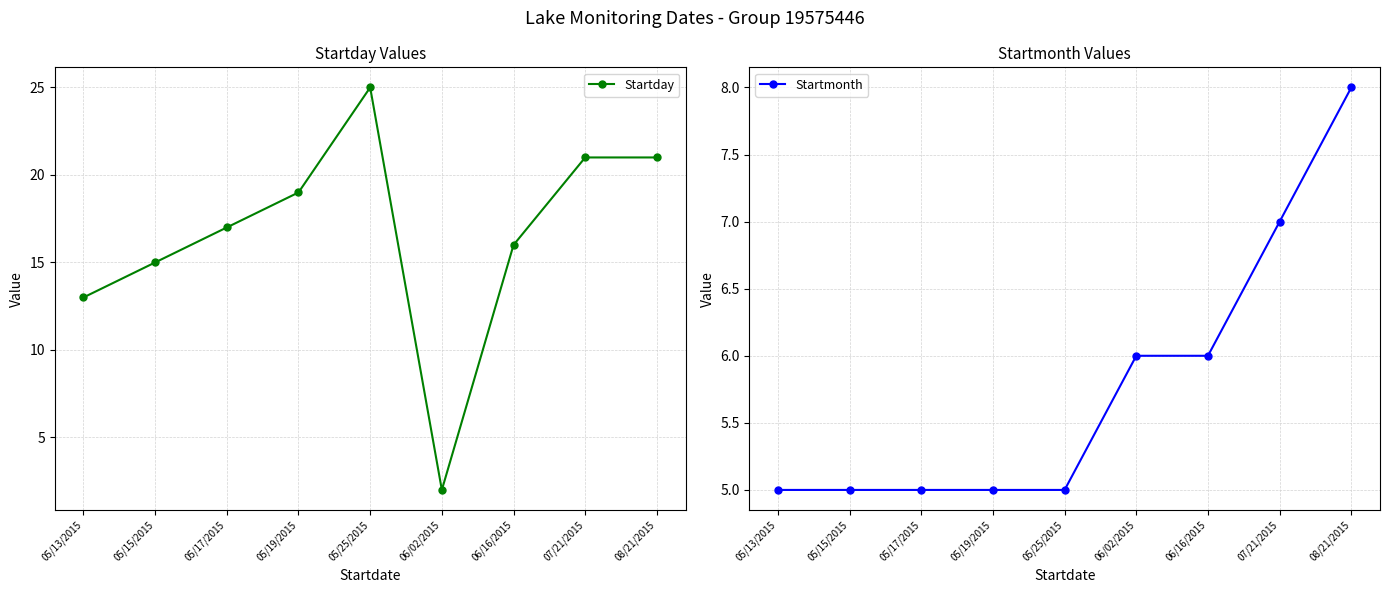

At how many categories does at least one series exceed 19?

3